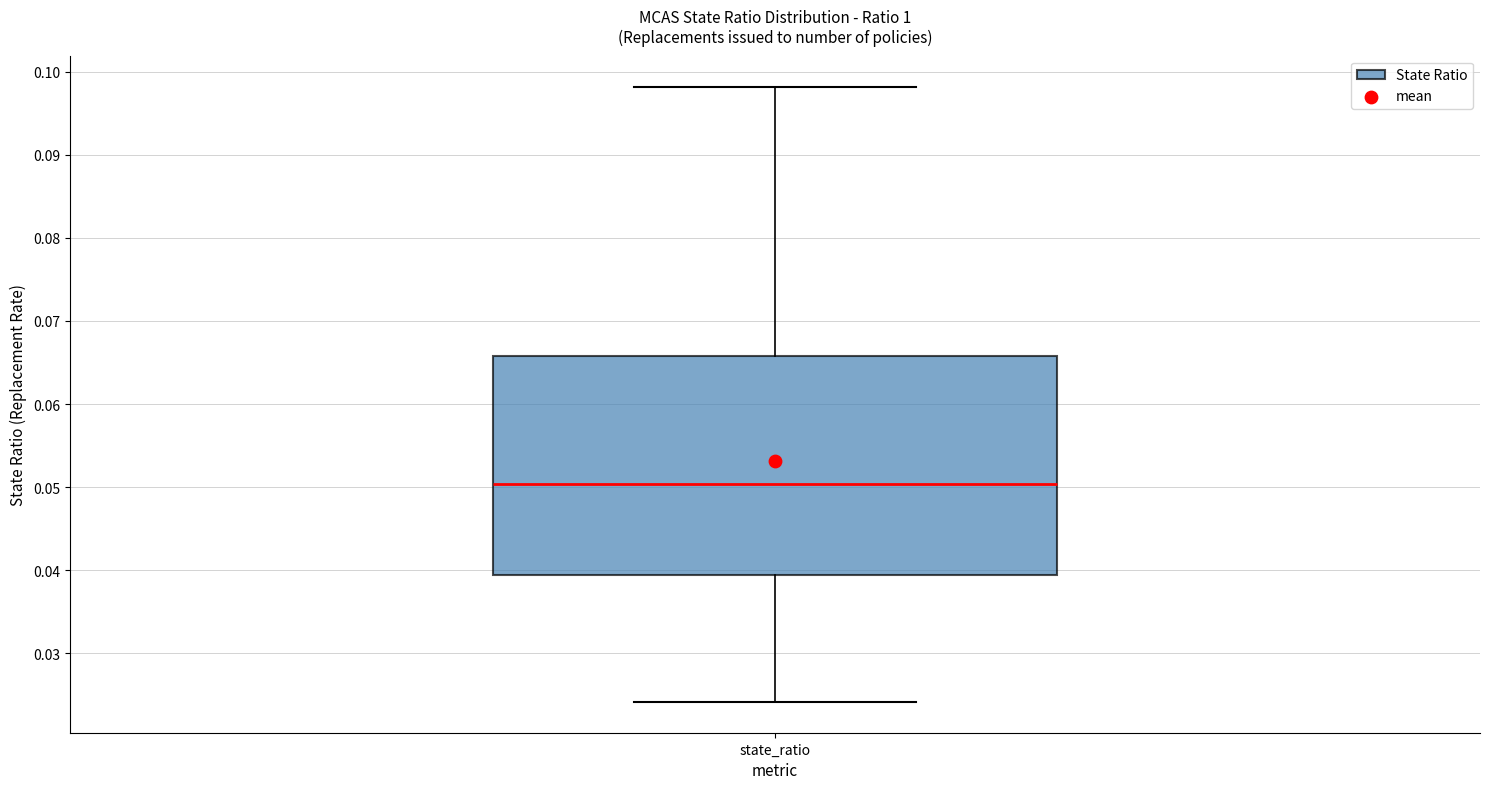

Where does the median line of the box for state_ratio sit on the y-axis? The values are not printed on the chart, so give them approximately, as read against the axis.

0.050